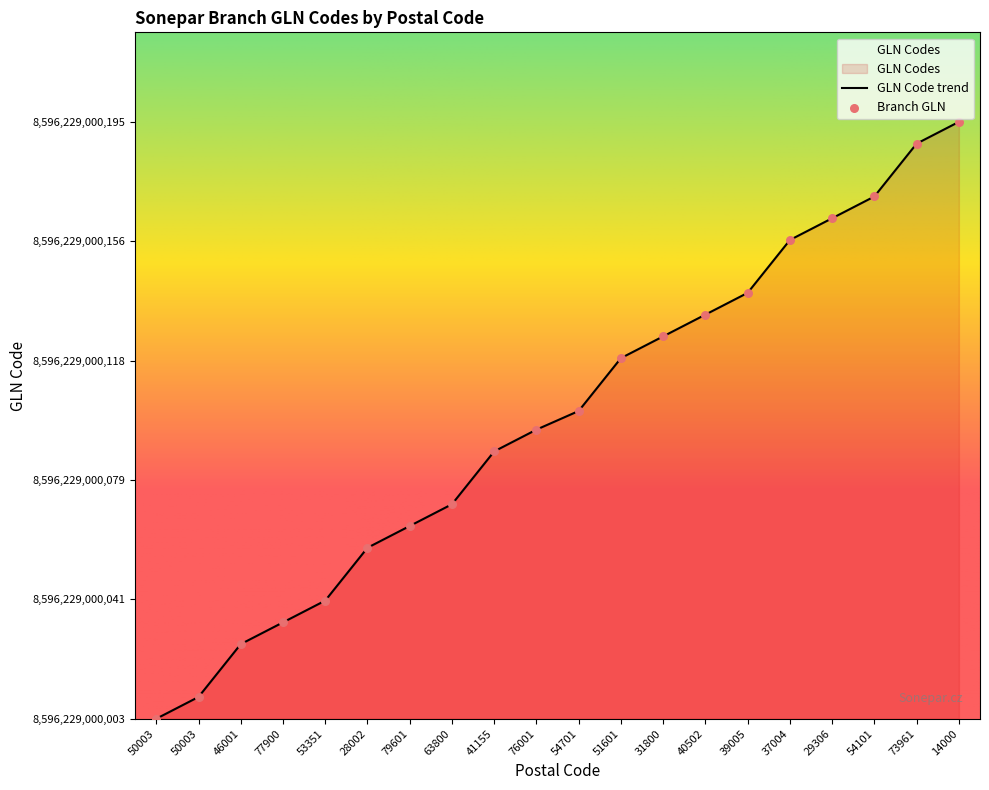

Between 51601 and 79601, which is larger?

51601